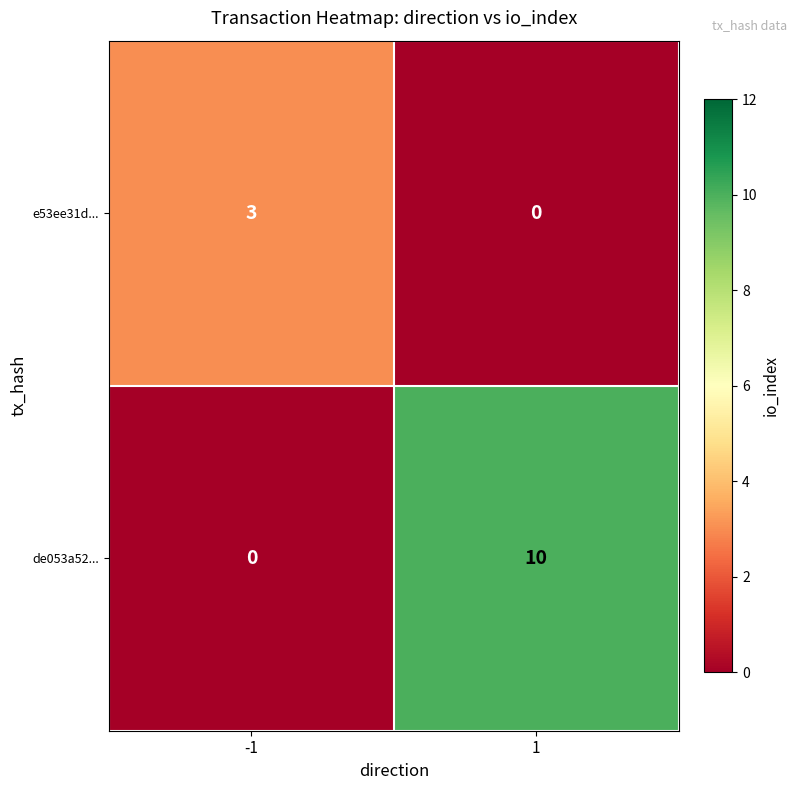

What is the total value across all series at -1?

3